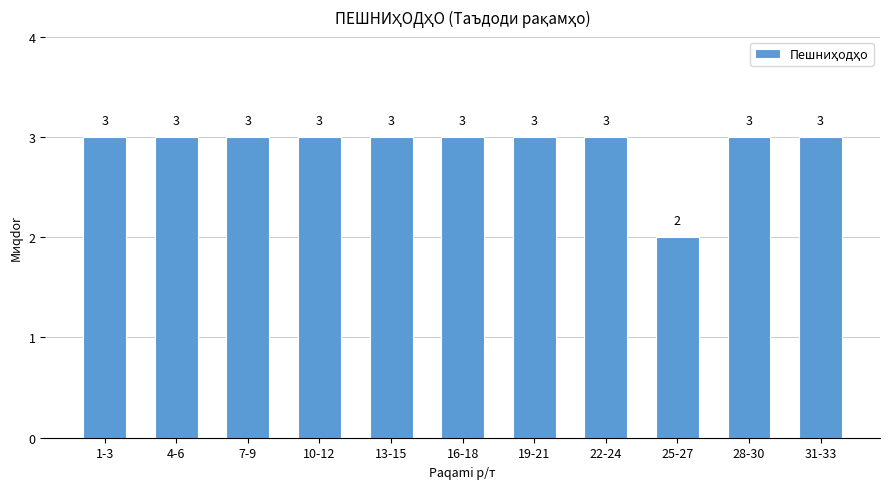

Reading left to right, what are all the values shown in this chart?

1-3=3	4-6=3	7-9=3	10-12=3	13-15=3	16-18=3	19-21=3	22-24=3	25-27=2	28-30=3	31-33=3